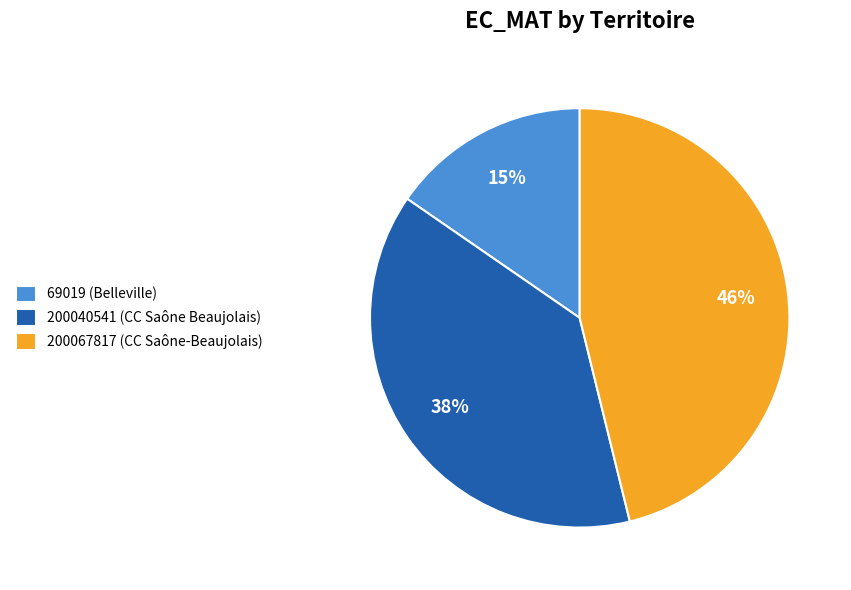

Is there any slice that represents more than half of the pie?

No